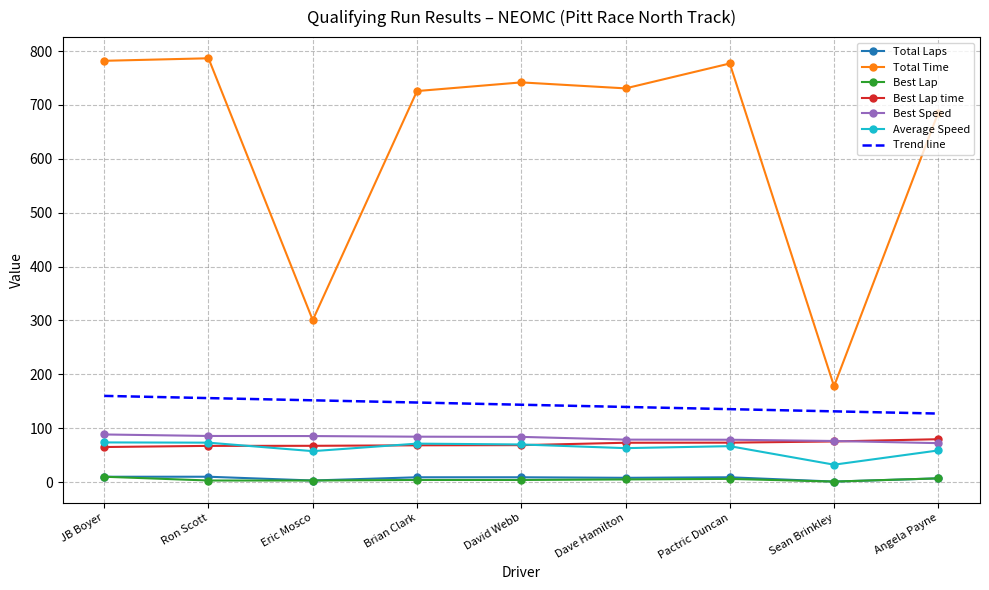

Where is the first local minimum for Total Time?

Eric Mosco